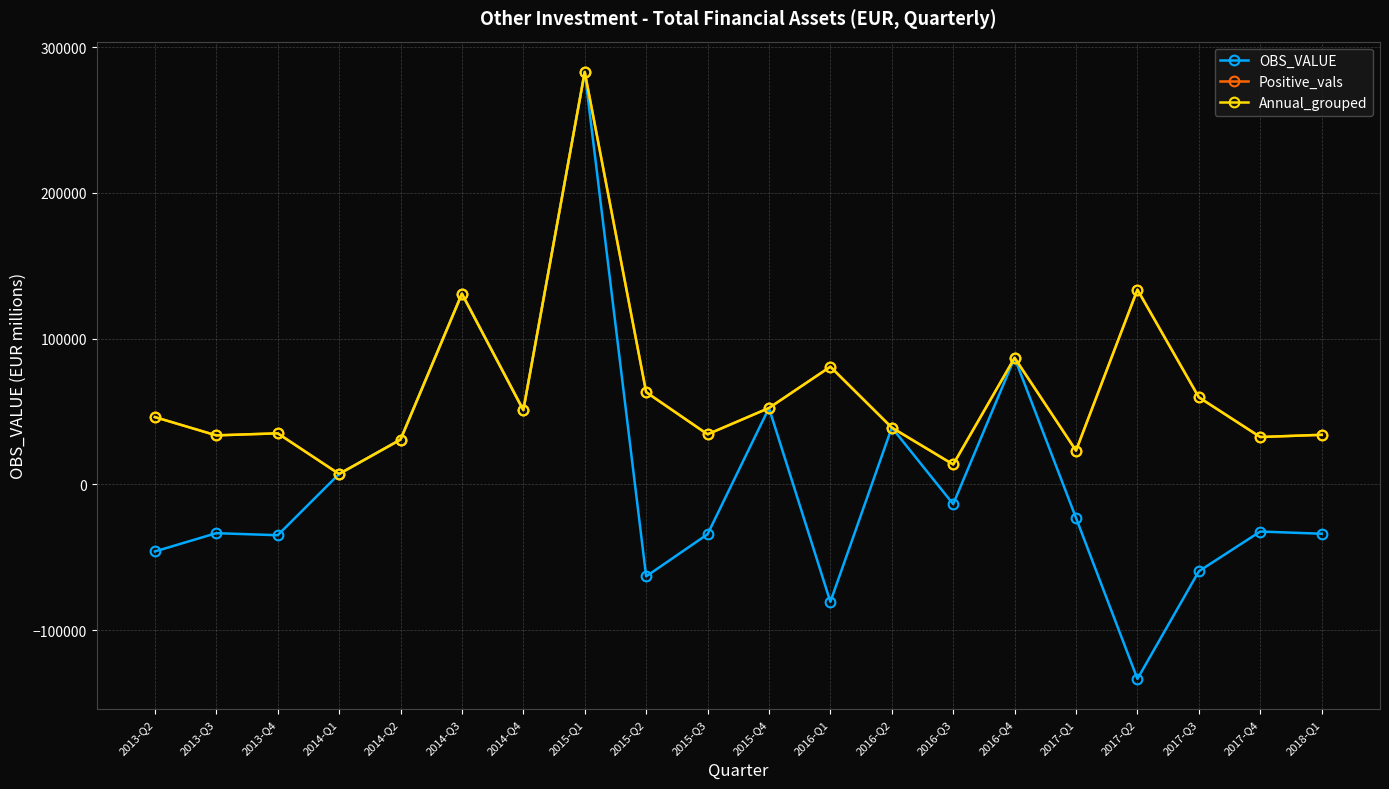

True or false: Positive_vals has more than 0 interior local peaks.

True